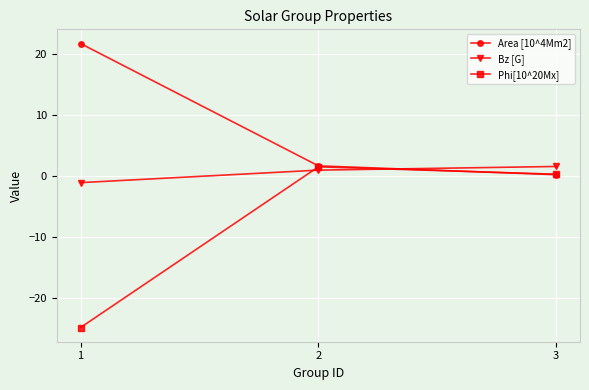

What is the value of the Bz [G] point at the 1st from the left?

-1.1